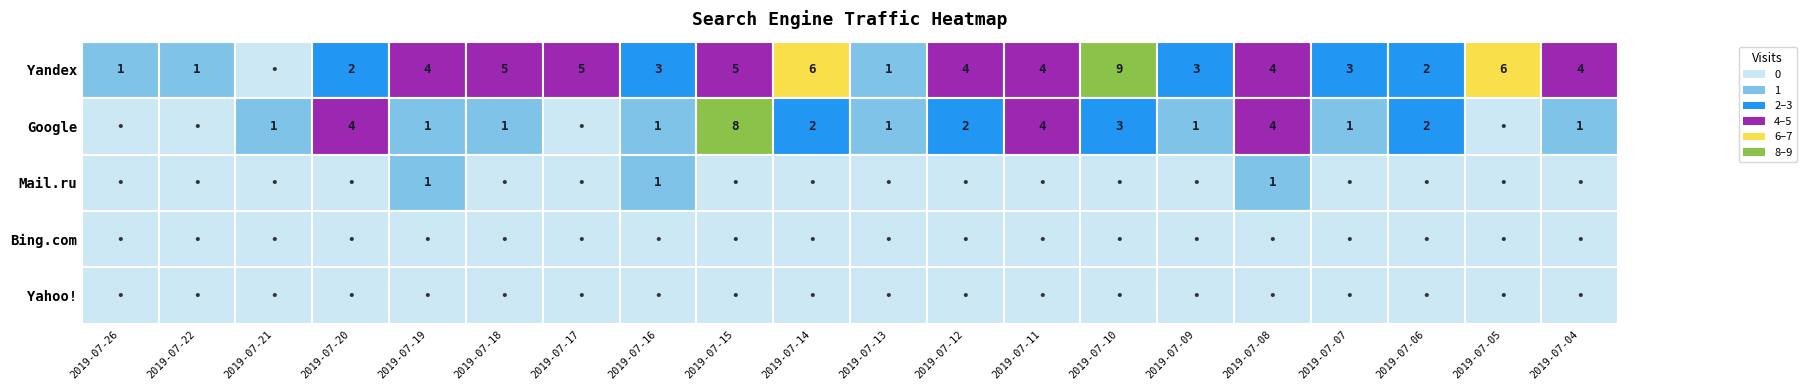

What is the difference between the maximum and minimum values in the Google series?

8